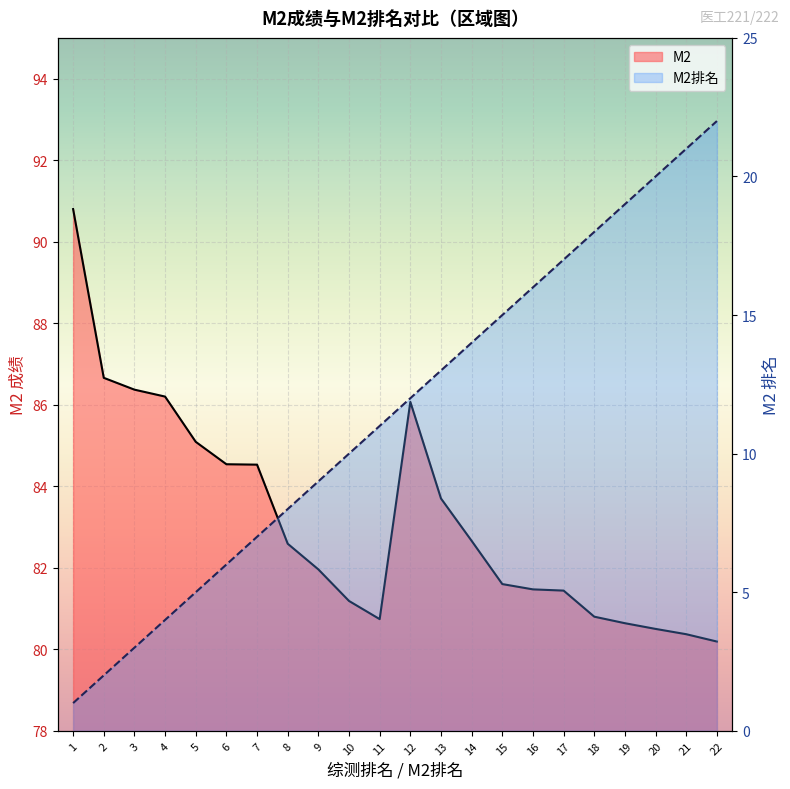

At which label does M2排名 first exceed 12?

13